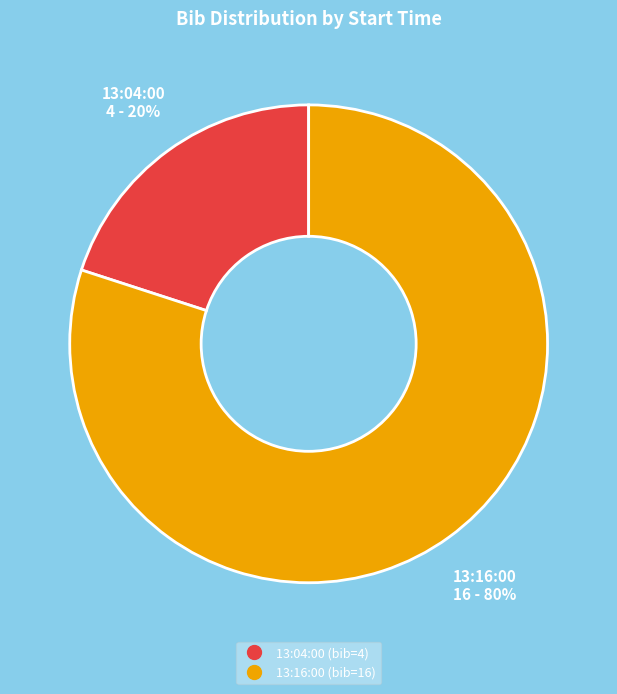

Approximately how many times larger is the value at 13:16:00 compared to 13:04:00?

4.0